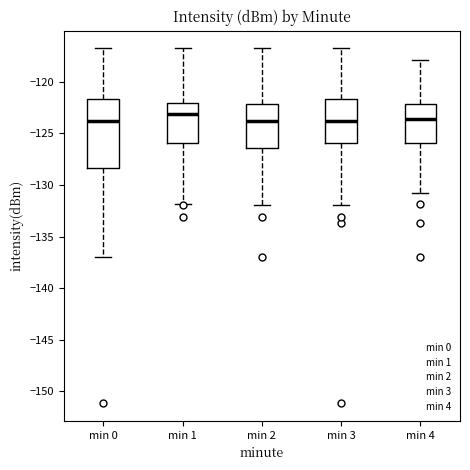

Reading left to right, transcribe this box plot: for each box, give where its median line is, the range the box spans, and where its two whiskers end, as read against the y-axis. The values are not printed on the chart, so give them approximately, as read against the axis.

min 0: median -124.0, box -128.5 to -121.5, whiskers -137.0 to -117.0
min 1: median -123.0, box -126.0 to -122.0, whiskers -132.0 to -117.0
min 2: median -124.0, box -126.5 to -122.0, whiskers -132.0 to -117.0
min 3: median -124.0, box -126.0 to -121.5, whiskers -132.0 to -117.0
min 4: median -123.5, box -126.0 to -122.0, whiskers -131.0 to -118.0